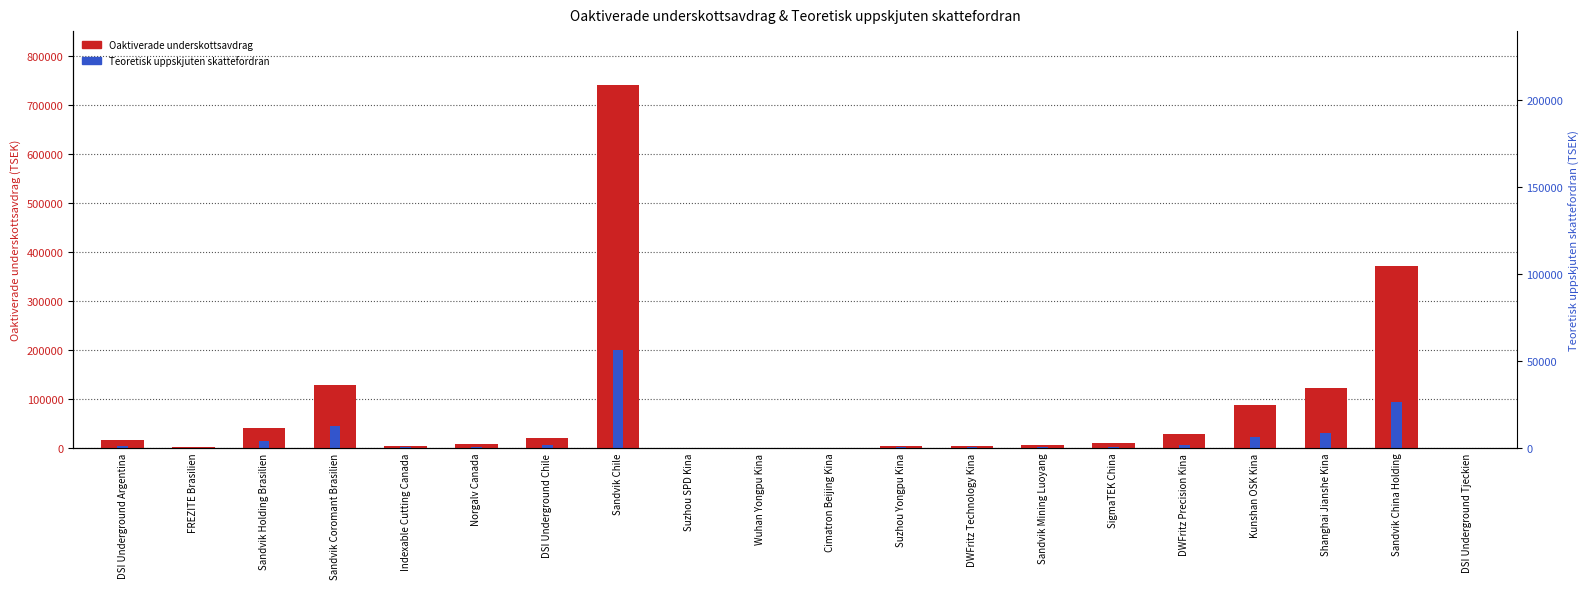

Which series has the largest range (max minus min)?

Oaktiverade underskottsavdrag